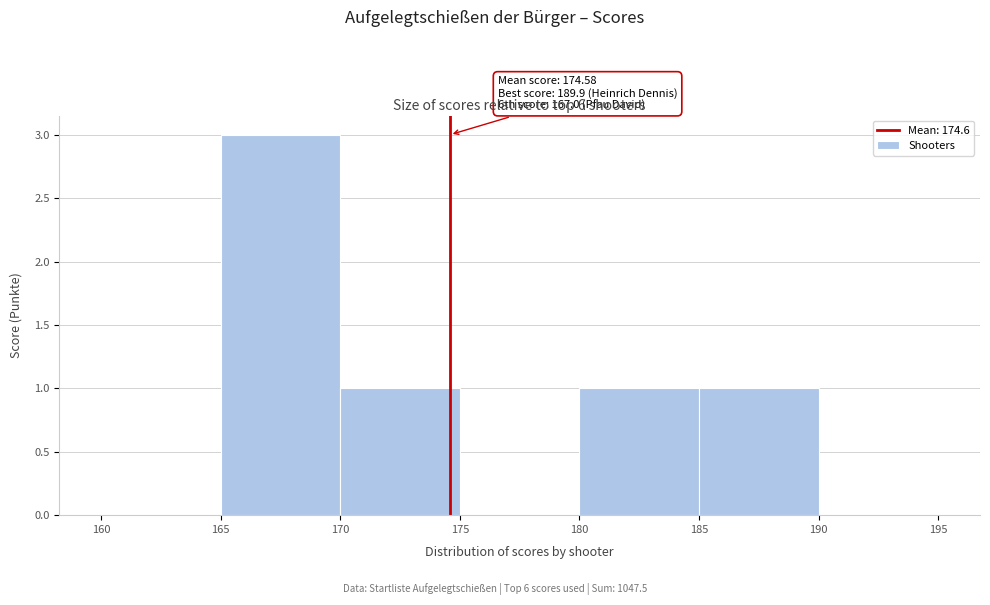

Over which range of the x-axis is the bar tallest?

165 to 170